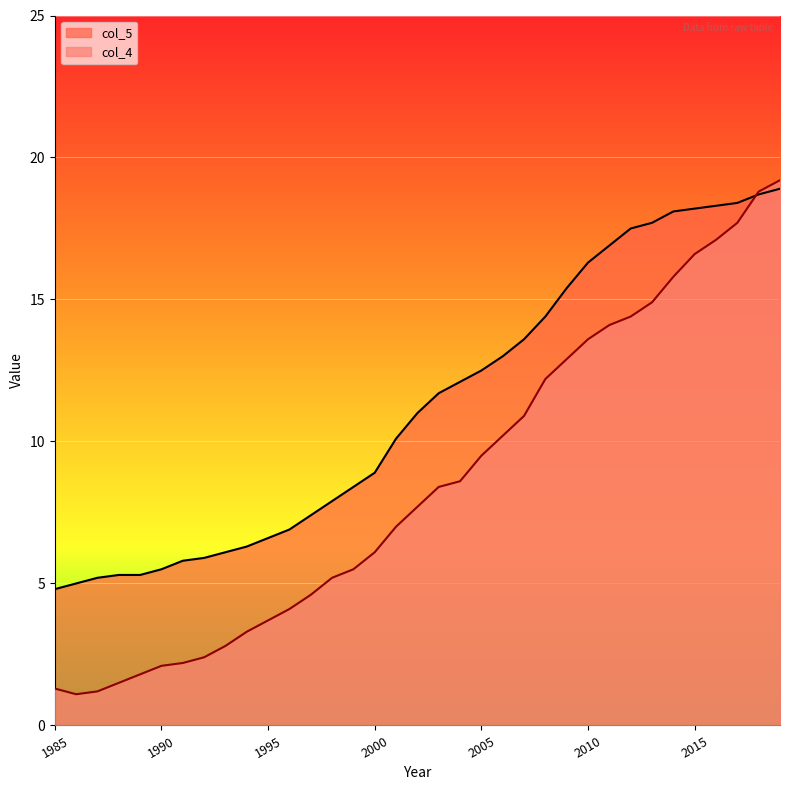

Where do col_5 and col_4 first cross each other?

2017 and 2018